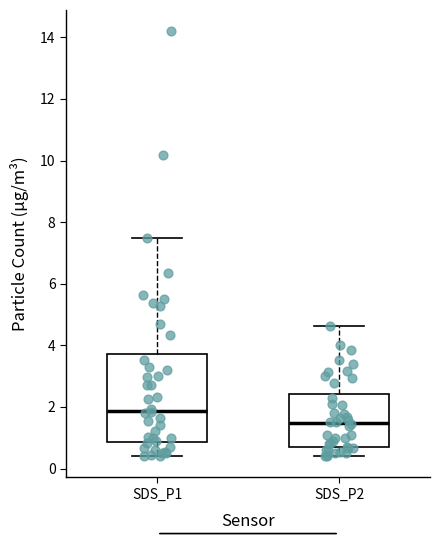

Which box has the highest median line?

SDS_P1